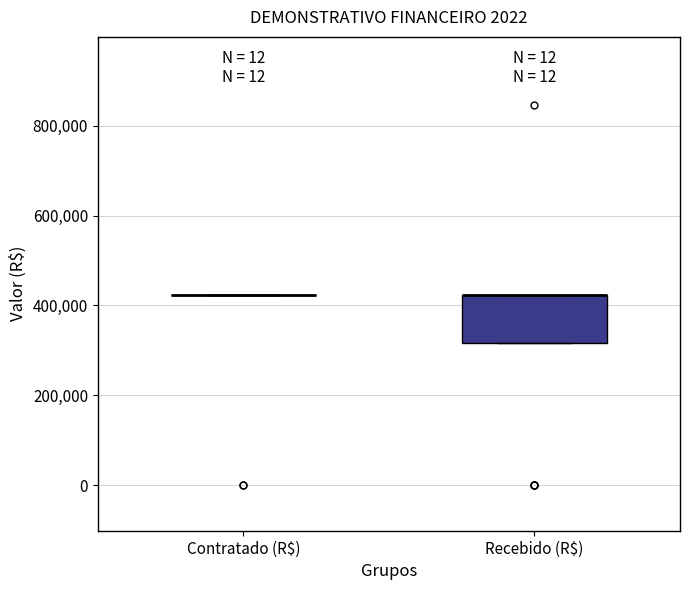

Reading left to right, read every box against the y-axis: the position of its median line, the range the box covers, and the ends of its whiskers. The values are not printed on the chart, so give them approximately, as read against the axis.

Contratado (R$): box collapsed to a line at 420000, whiskers 420000 to 420000
Recebido (R$): median 420000 (drawn on the box's upper edge), box 320000 to 420000, whiskers 320000 to 420000